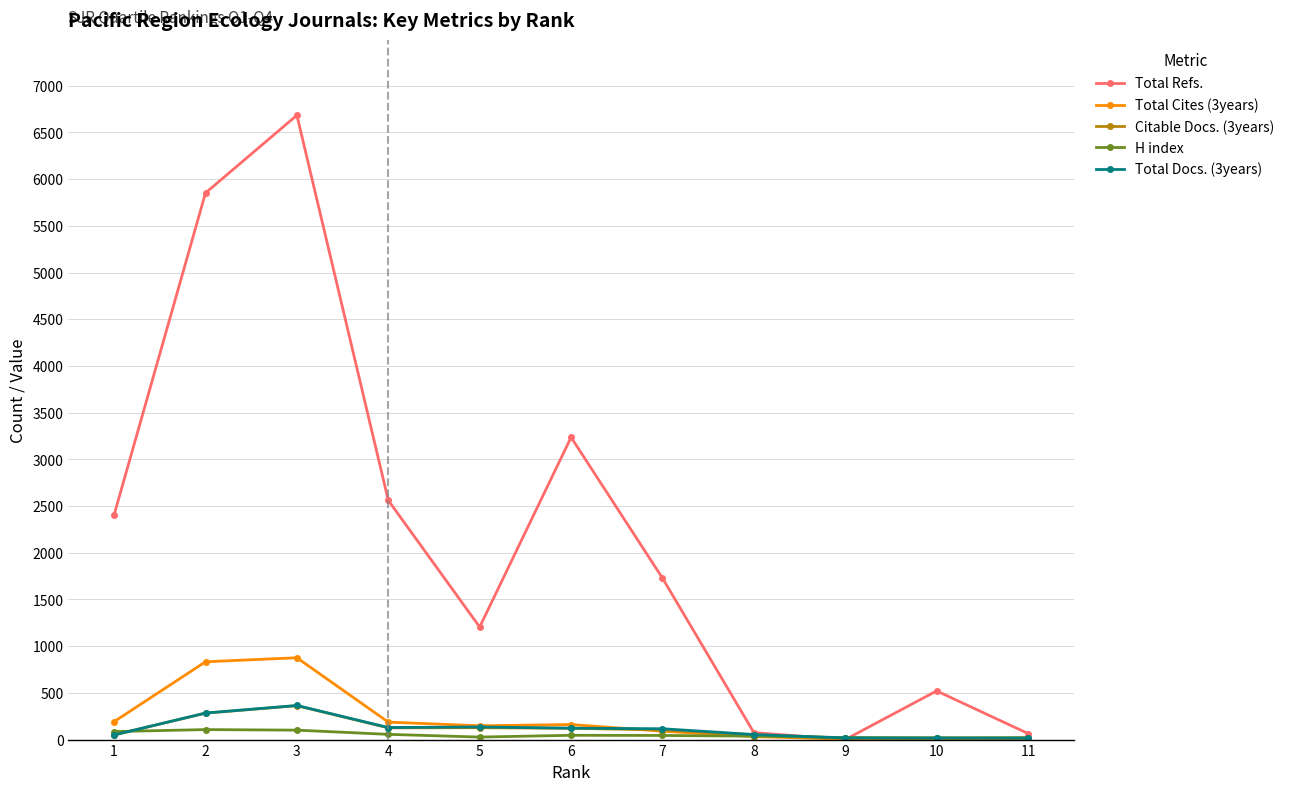

Between 5 and 10, which series saw the biggest shift?

Total Refs.